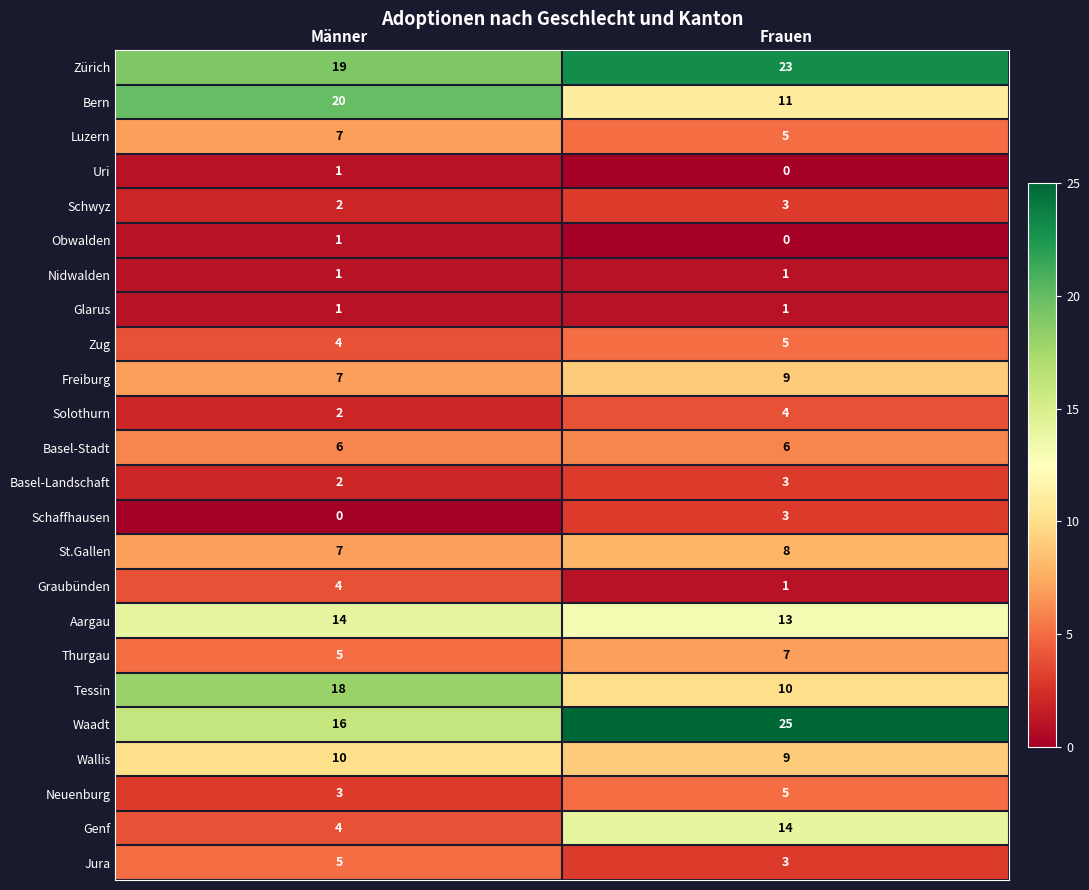

What is the total value across all series at Männer?

159